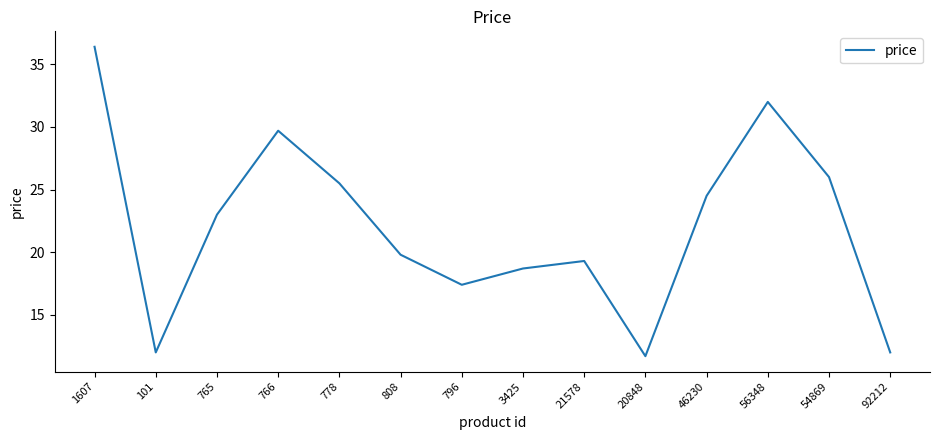

Does the chart display data point markers on the line(s)?

No